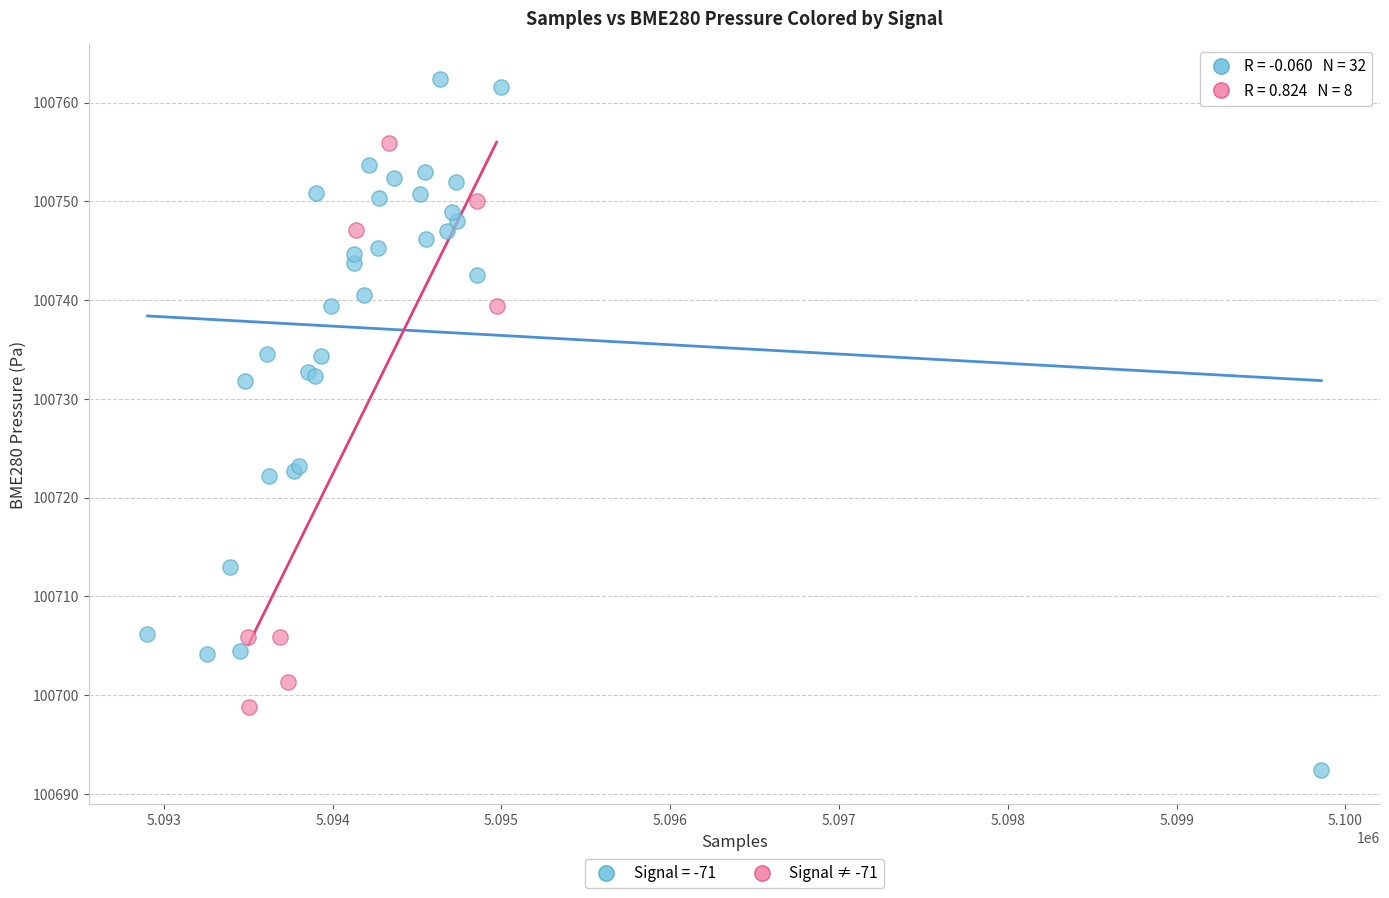

Which series has the largest Y range (max minus min)?

Signal = -71